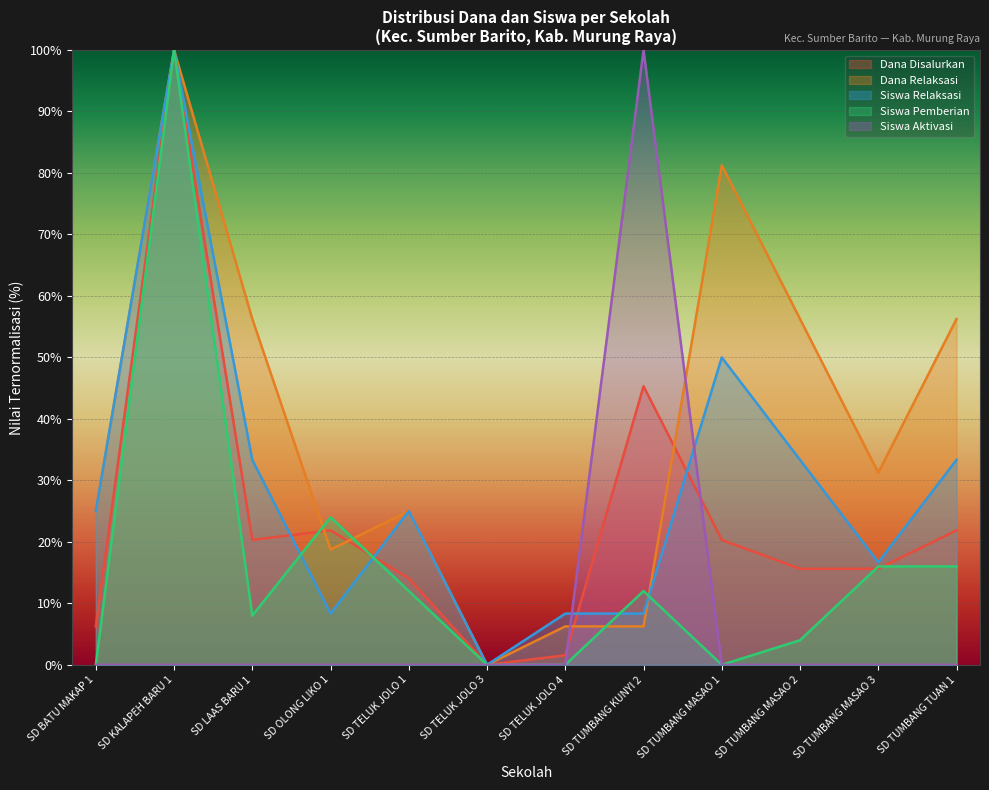

What is the difference between the highest and lowest values at SD TUMBANG TUAN 1?

56.2